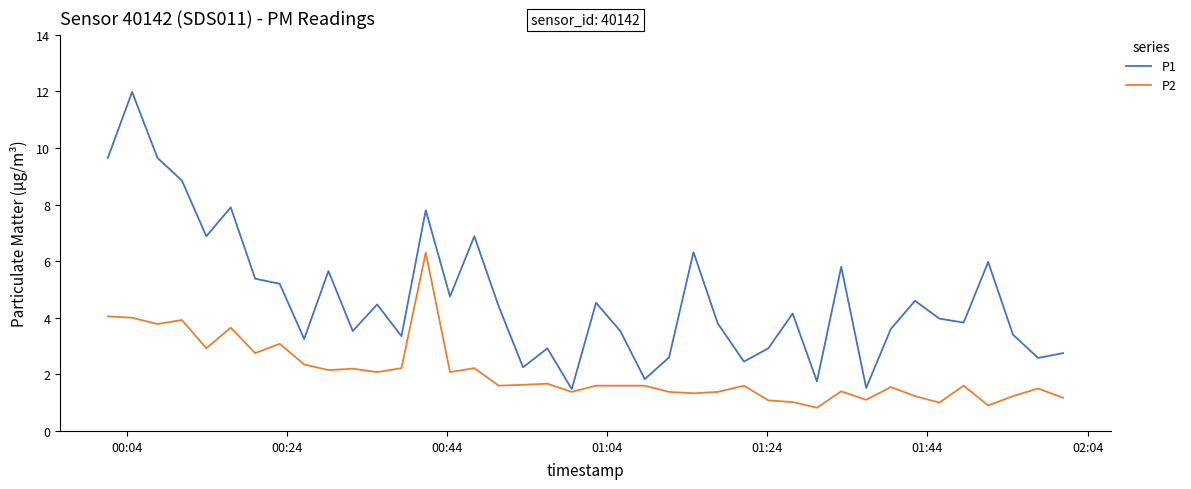

Which series has the widest spread of values?

P1